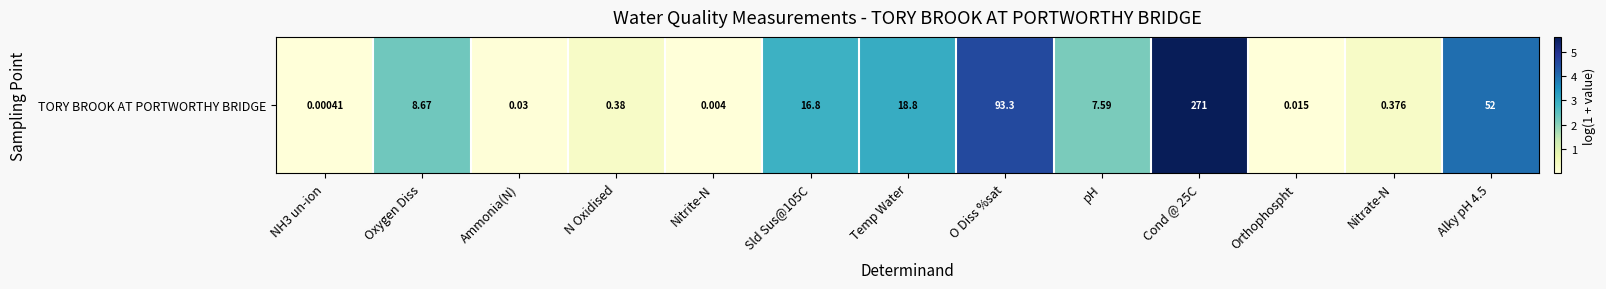

What is the sum of the values at Oxygen Diss and O Diss %sat?

6.8